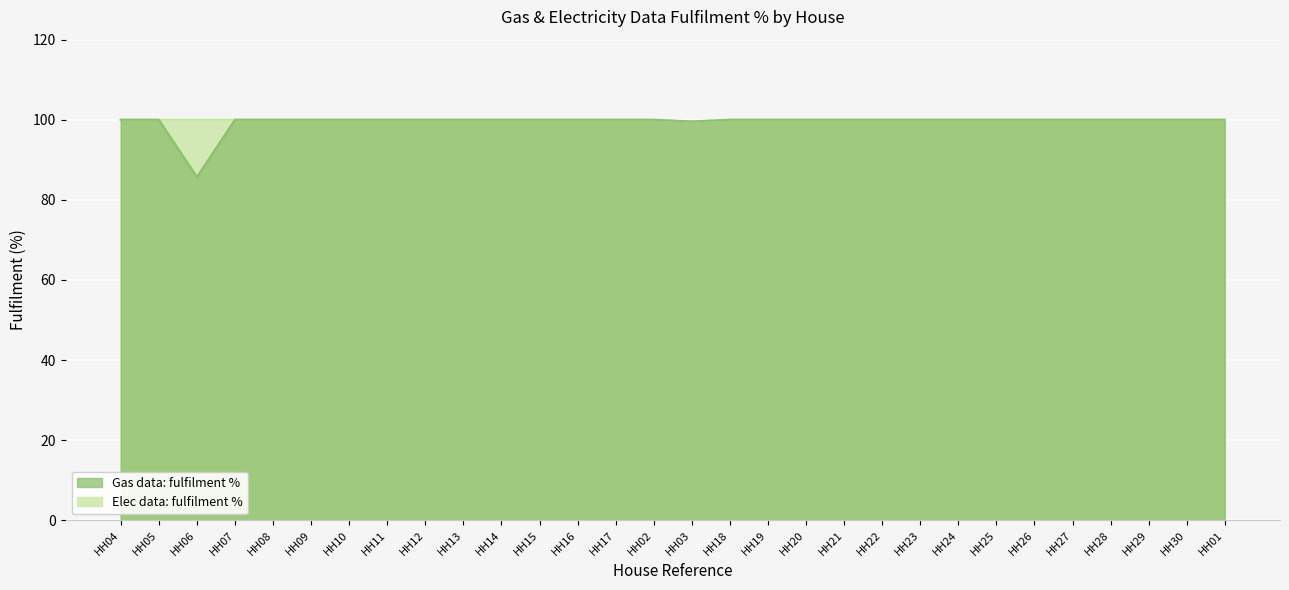

Reading right to left, extract all data points from this chart.

Gas data: fulfilment %: HH01=100.0	HH30=100.0	HH29=100.0	HH28=100.0	HH27=100.0	HH26=100.0	HH25=100.0	HH24=100.0	HH23=100.0	HH22=100.0	HH21=100.0	HH20=100.0	HH19=100.0	HH18=100.0	HH03=99.6	HH02=100.0	HH17=100.0	HH16=100.0	HH15=100.0	HH14=100.0	HH13=100.0	HH12=100.0	HH11=100.0	HH10=100.0	HH09=100.0	HH08=100.0	HH07=100.0	HH06=85.7	HH05=100.0	HH04=100.0
Elec data: fulfilment %: HH01=100.0	HH30=100.0	HH29=100.0	HH28=100.0	HH27=100.0	HH26=100.0	HH25=100.0	HH24=100.0	HH23=100.0	HH22=100.0	HH21=100.0	HH20=100.0	HH19=100.0	HH18=100.0	HH03=99.6	HH02=100.0	HH17=100.0	HH16=100.0	HH15=100.0	HH14=100.0	HH13=100.0	HH12=100.0	HH11=100.0	HH10=100.0	HH09=100.0	HH08=100.0	HH07=100.0	HH06=100.0	HH05=100.0	HH04=100.0